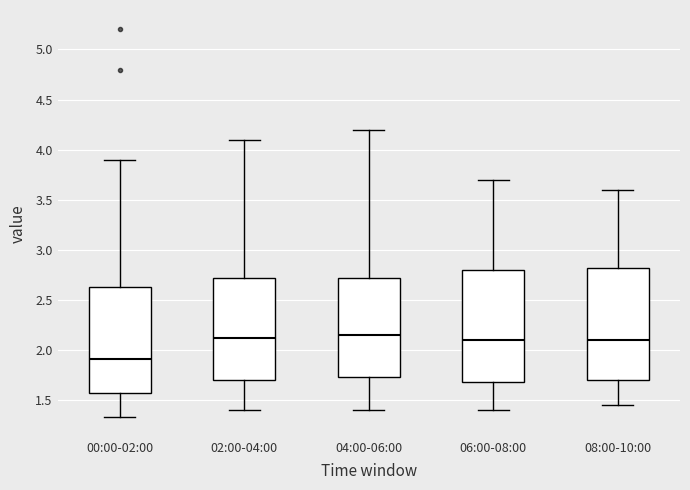

Reading left to right, transcribe this box plot: for each box, give where its median line is, the range the box spans, and where its two whiskers end, as read against the y-axis. The values are not printed on the chart, so give them approximately, as read against the axis.

00:00-02:00: median 1.90, box 1.55 to 2.65, whiskers 1.35 to 3.90
02:00-04:00: median 2.15, box 1.70 to 2.75, whiskers 1.40 to 4.10
04:00-06:00: median 2.15, box 1.75 to 2.75, whiskers 1.40 to 4.20
06:00-08:00: median 2.10, box 1.70 to 2.80, whiskers 1.40 to 3.70
08:00-10:00: median 2.10, box 1.70 to 2.85, whiskers 1.45 to 3.60